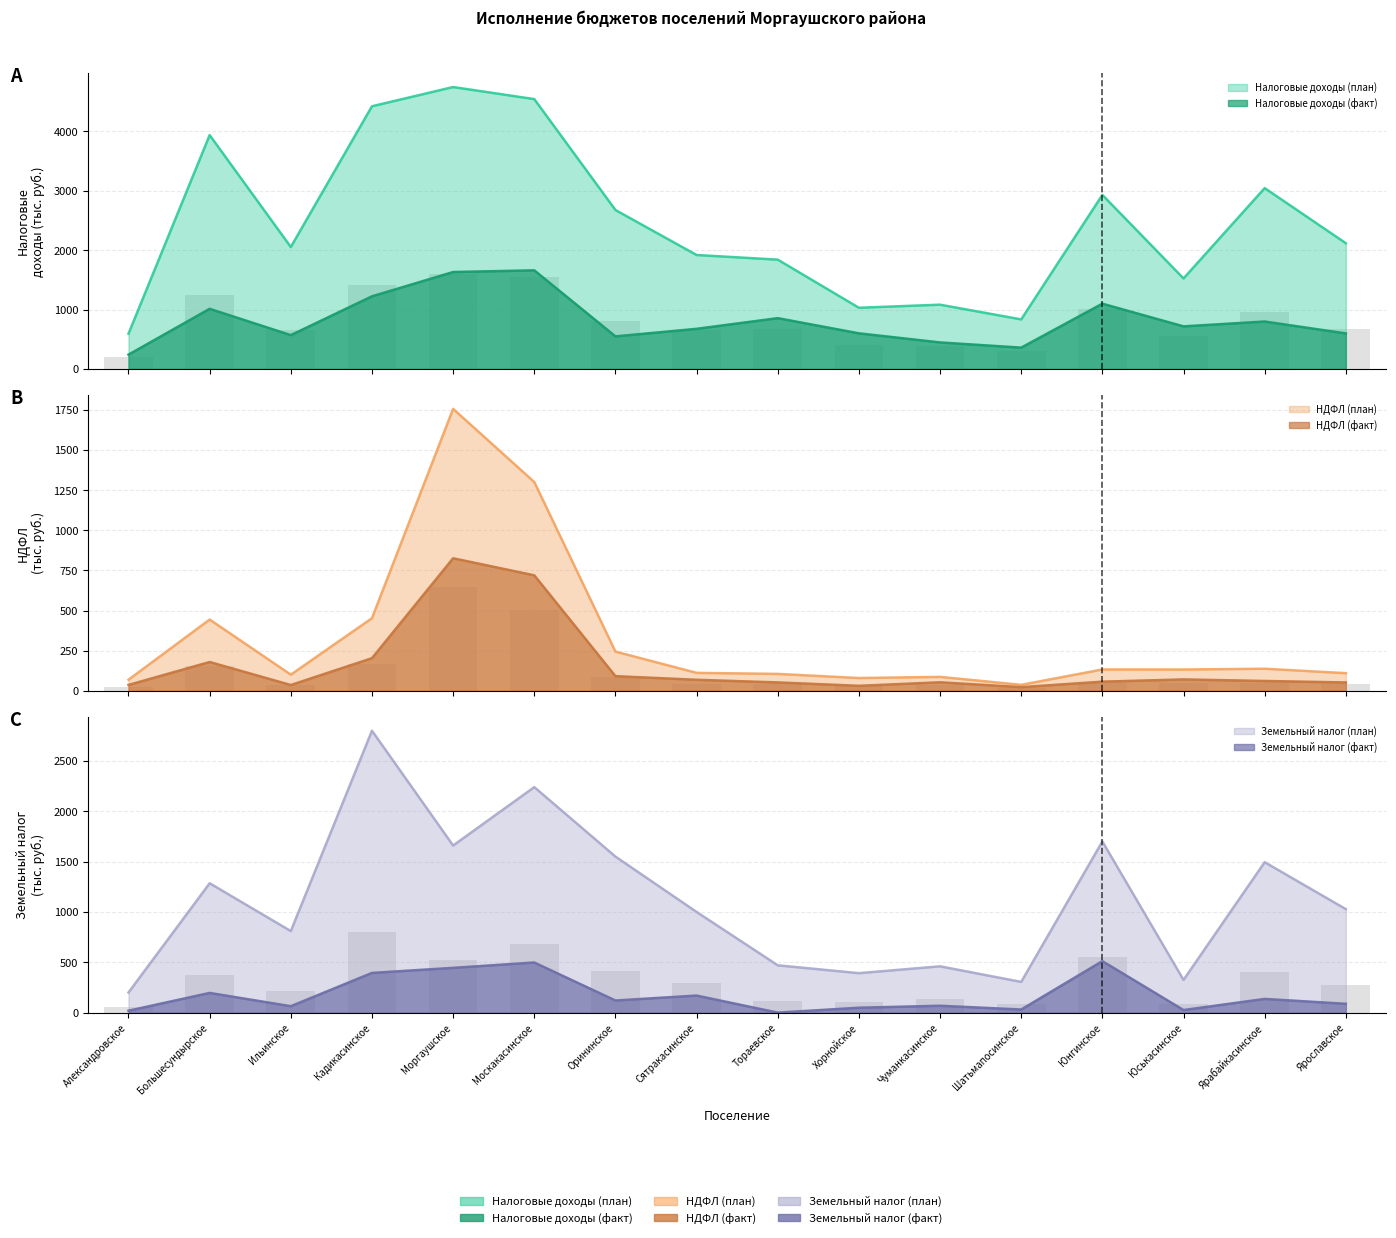

True or false: НДФЛ (факт) has a value of 70.8 at Юськасинское.

True